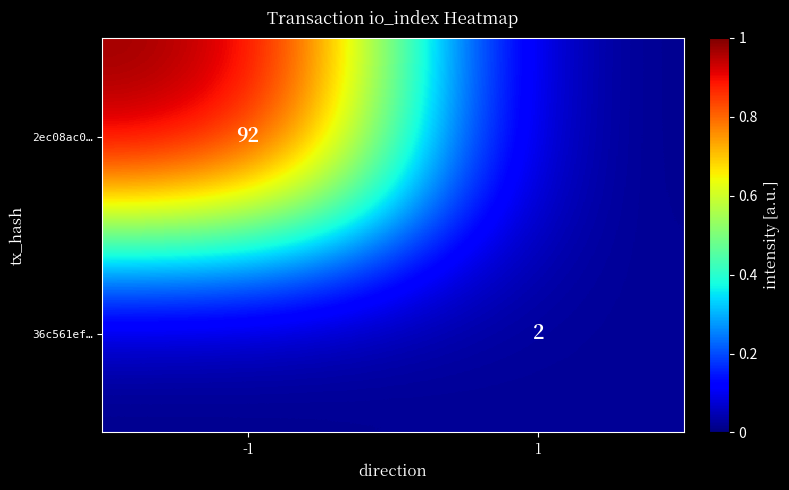

True or false: 2ec08ac0… has a value of 92 at -1.

True